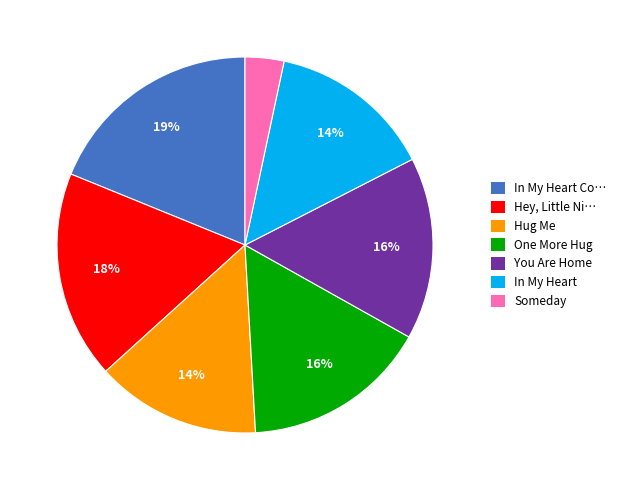

Does any single category account for the majority?

No